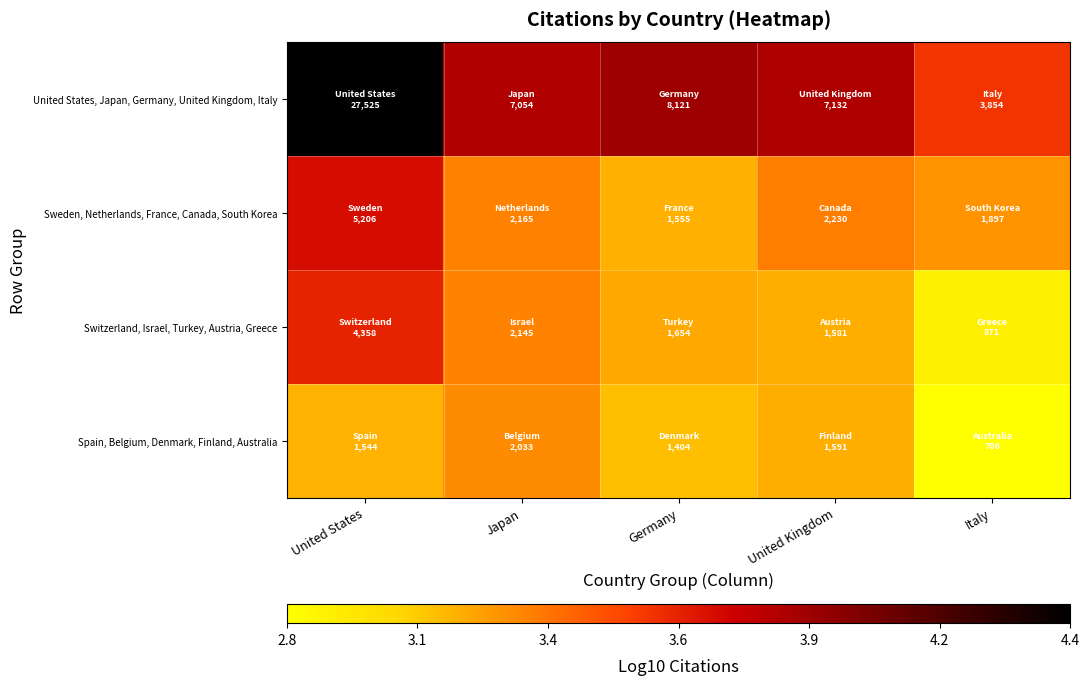

Reading left to right, extract all data points from this chart.

United States, Japan, Germany, United Kingdom, Italy: United States=4.4	Japan=3.8	Germany=3.9	United Kingdom=3.9	Italy=3.6
Sweden, Netherlands, France, Canada, South Korea: United States=3.7	Japan=3.3	Germany=3.2	United Kingdom=3.3	Italy=3.3
Switzerland, Israel, Turkey, Austria, Greece: United States=3.6	Japan=3.3	Germany=3.2	United Kingdom=3.2	Italy=2.9
Spain, Belgium, Denmark, Finland, Australia: United States=3.2	Japan=3.3	Germany=3.1	United Kingdom=3.2	Italy=2.8